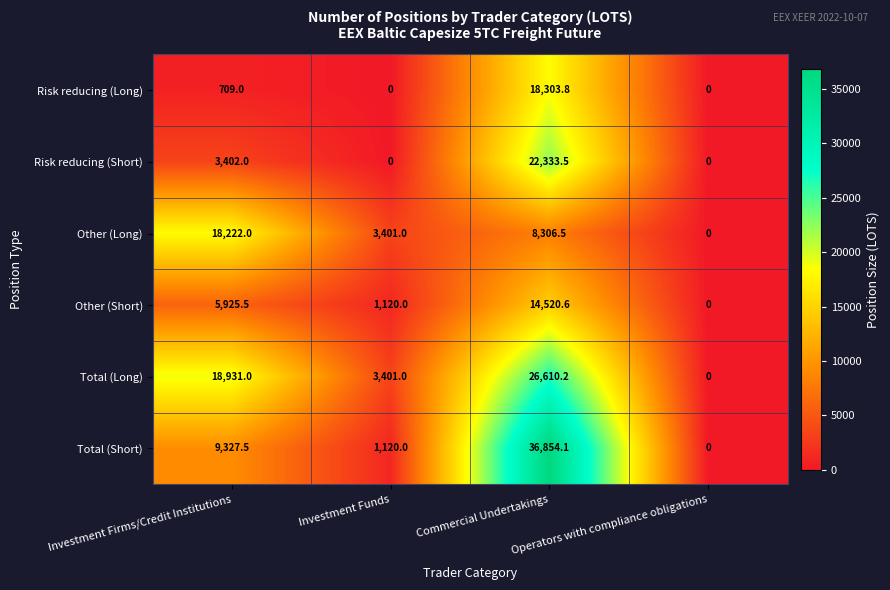

Rank the series by their maximum value, from lowest to highest.

Other (Short), Other (Long), Risk reducing (Long), Risk reducing (Short), Total (Long), Total (Short)